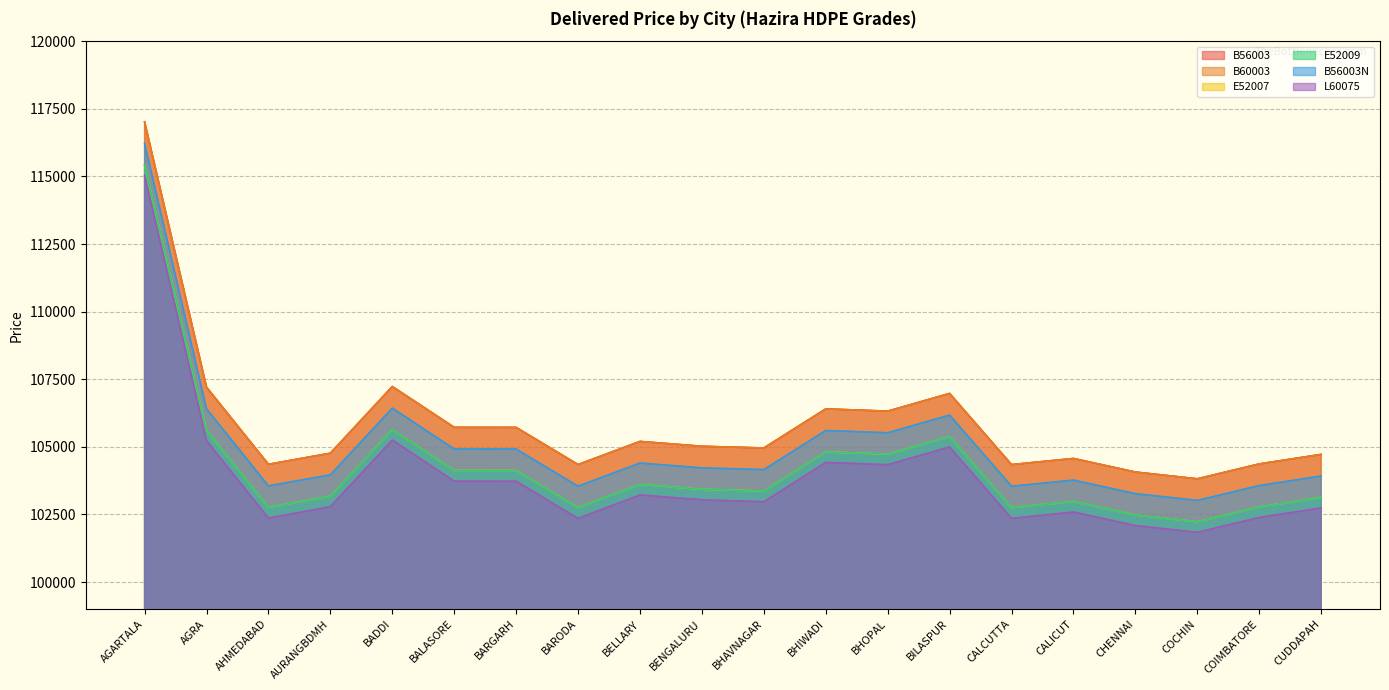

Reading left to right, transcribe all the data shown in this chart.

B56003: 117020	107205	104354	104765	107230	105720	105718	104344	105200	105021	104958	106403	106320	106974	104343	104570	104068	103818	104368	104720
B60003: 117020	107205	104354	104765	107230	105720	105718	104344	105200	105021	104958	106403	106320	106974	104343	104570	104068	103818	104368	104720
E52007: 115430	105615	102764	103175	105640	104130	104128	102754	103610	103431	103368	104813	104730	105384	102753	102980	102478	102228	102778	103130
E52009: 115430	105615	102764	103175	105640	104130	104128	102754	103610	103431	103368	104813	104730	105384	102753	102980	102478	102228	102778	103130
B56003N: 116220	106405	103554	103965	106430	104920	104918	103544	104400	104221	104158	105603	105520	106174	103543	103770	103268	103018	103568	103920
L60075: 115030	105225	102364	102785	105250	103730	103728	102354	103220	103041	102968	104423	104340	104994	102353	102590	102088	101838	102388	102740